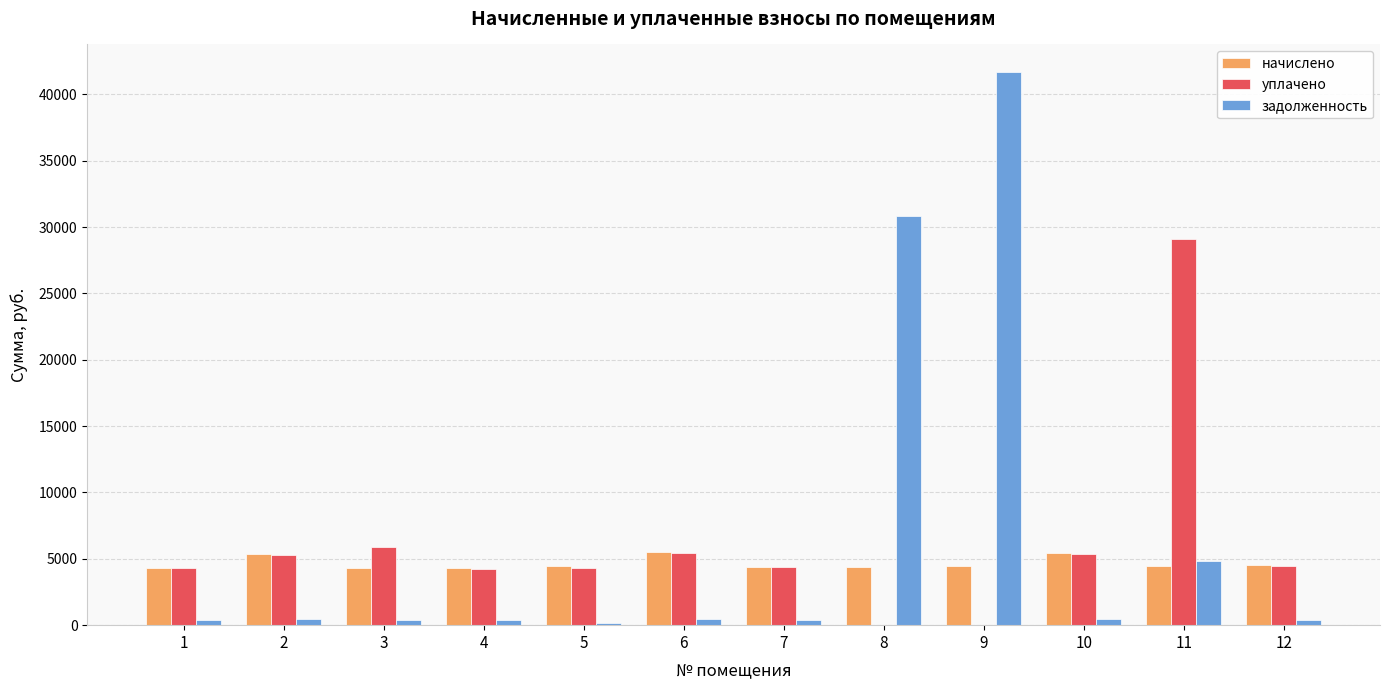

What is the total value across all series at 9?

46106.6